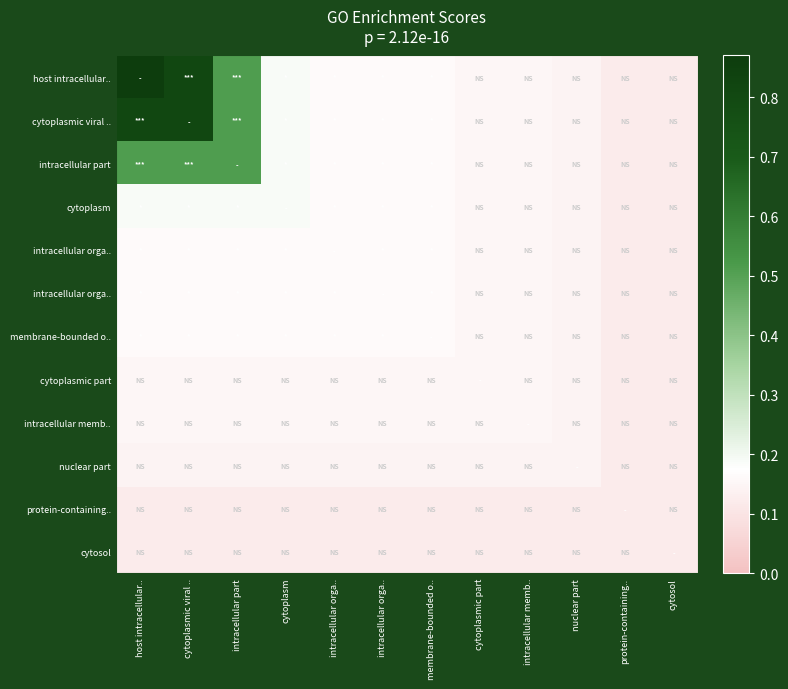

Which has a higher value, host intracellular.. or cytoplasm?

host intracellular..